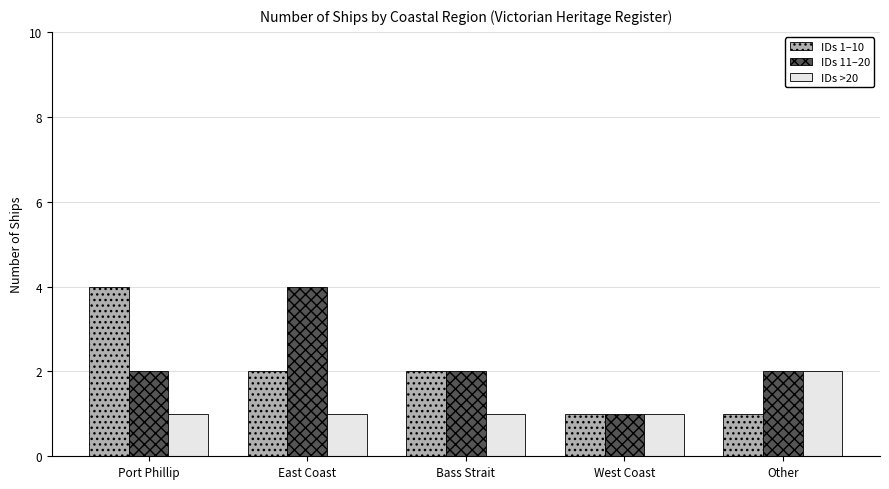

Rank the series at East Coast from highest to lowest value.

IDs 11–20, IDs 1–10, IDs >20